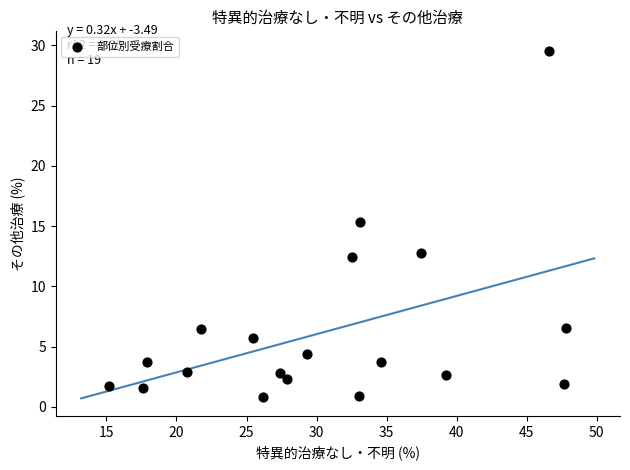

What Y value in the scatter plot is closest to 15?

15.3